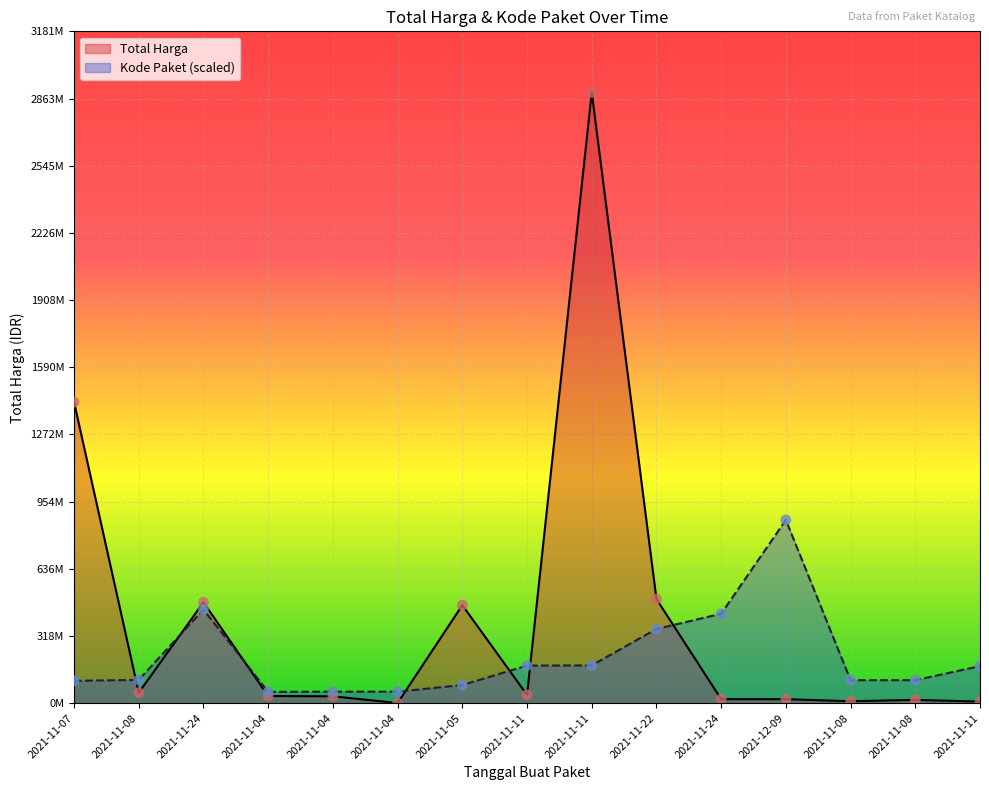

What is the total value across all series at 2021-11-04?

87678234.1